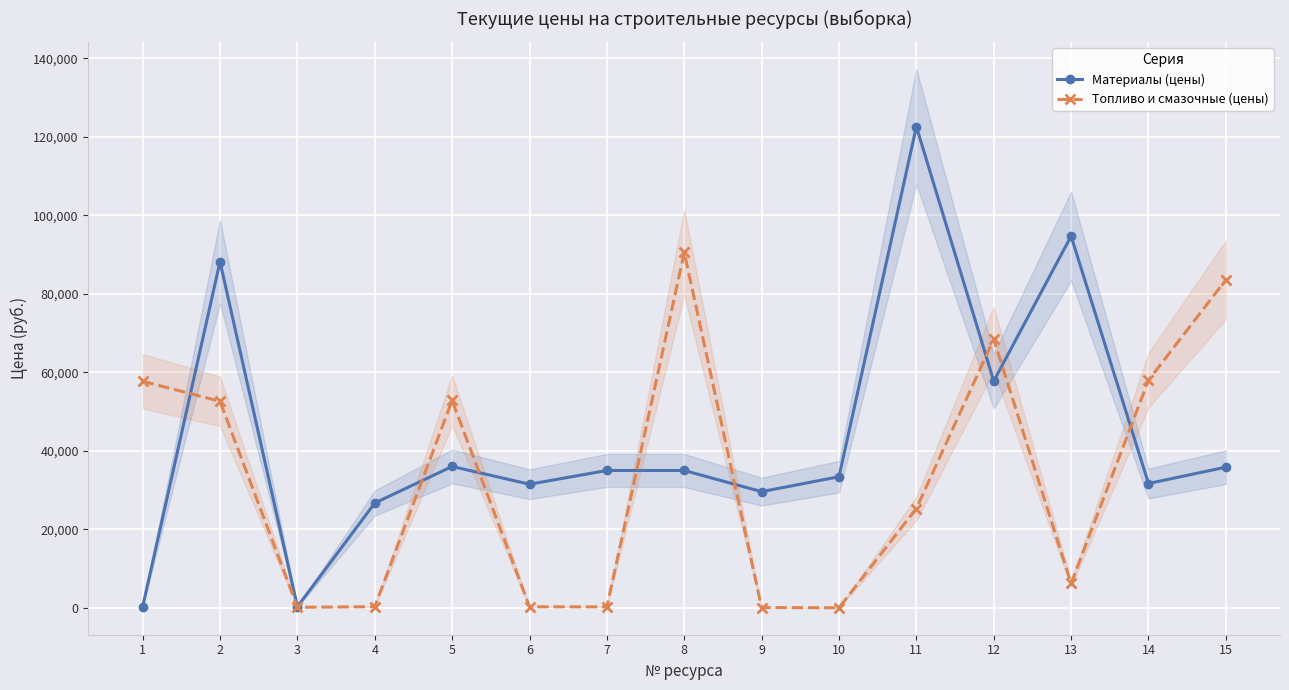

Which label corresponds to the largest value in the chart?

11